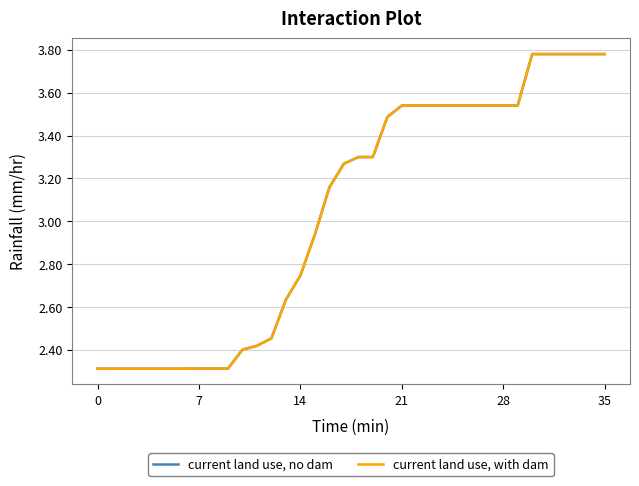

What is the lowest value of the current land use, with dam series?

2.3